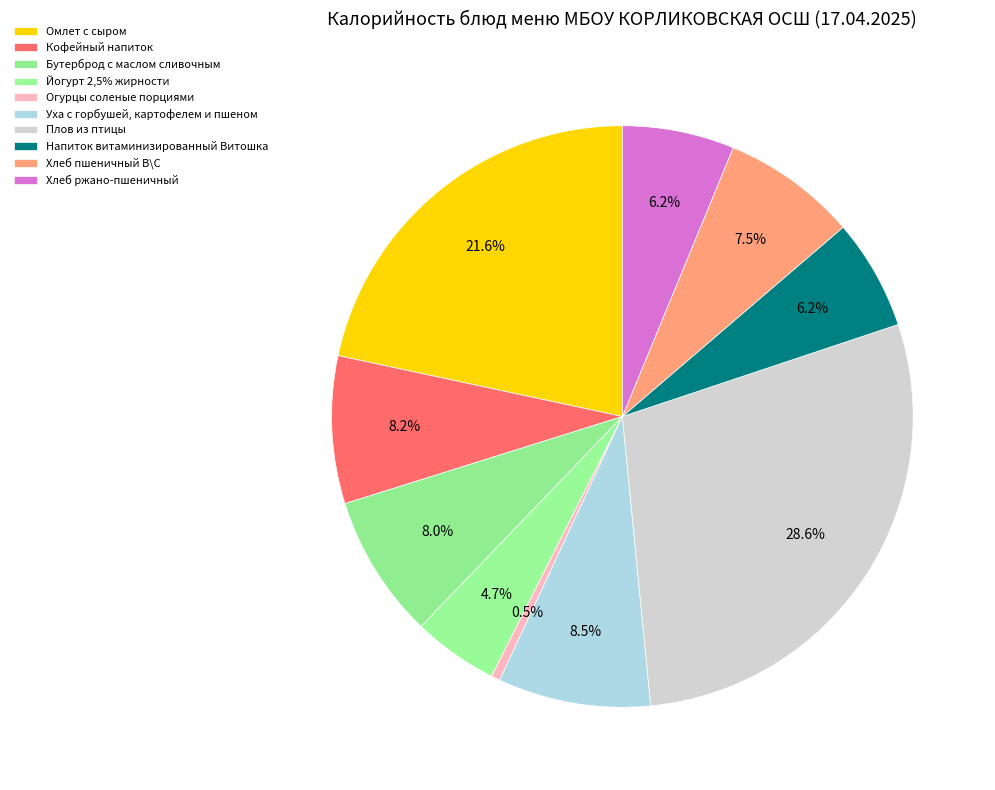

Which category has the biggest portion of the pie?

Плов из птицы